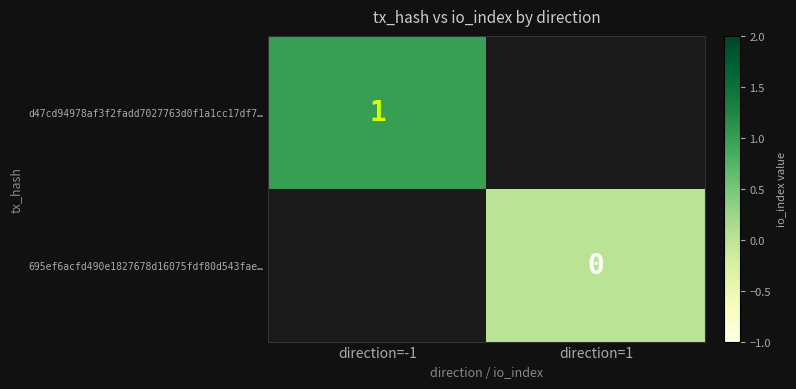

Count the number of data series in this chart.

2